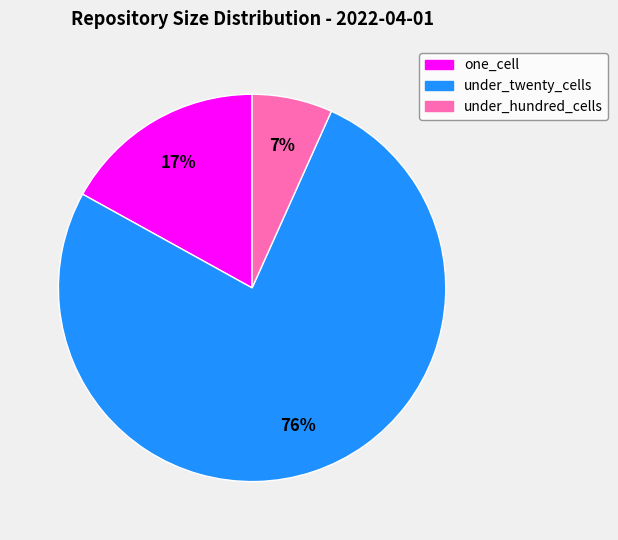

Is there any slice that represents more than half of the pie?

Yes